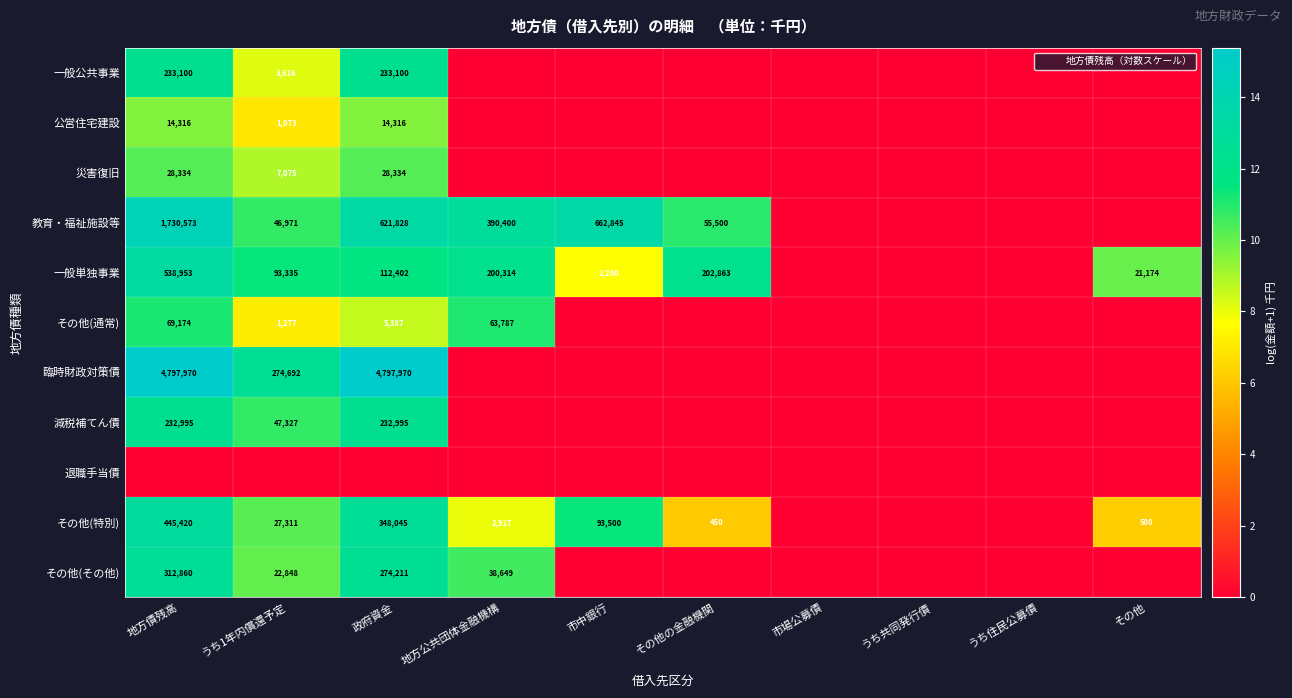

What is the difference between the maximum and minimum values in the その他(特別) series?

13.0